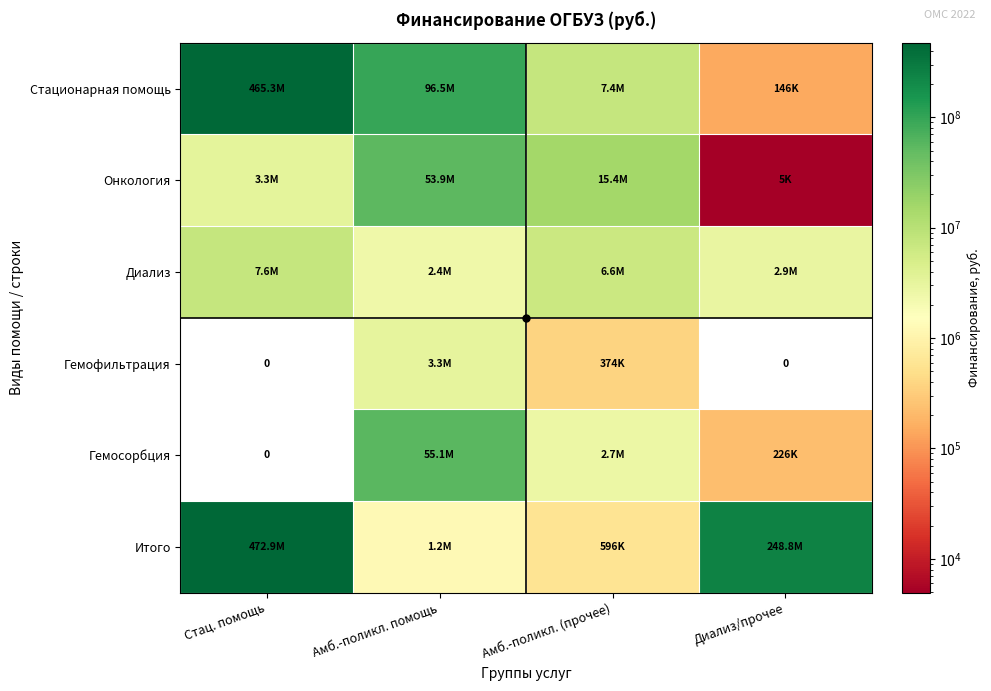

What is the total value across all series at Стац. помощь?

949175736